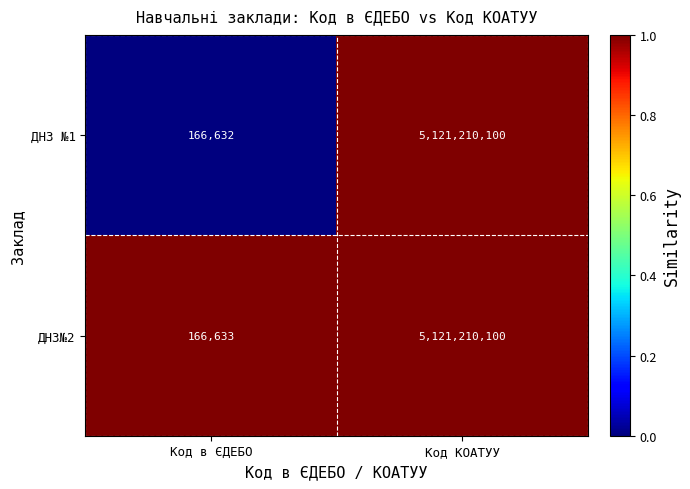

What is the sum of all ДНЗ №1 values?

5121376732